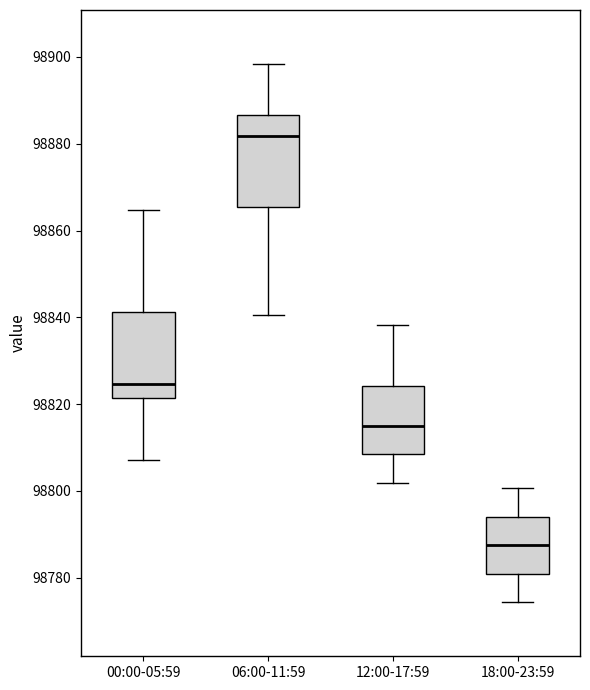

Reading left to right, read every box against the y-axis: the position of its median line, the range the box covers, and the ends of its whiskers. The values are not printed on the chart, so give them approximately, as read against the axis.

00:00-05:59: median 98824, box 98822 to 98842, whiskers 98808 to 98864
06:00-11:59: median 98882, box 98866 to 98886, whiskers 98840 to 98898
12:00-17:59: median 98816, box 98808 to 98824, whiskers 98802 to 98838
18:00-23:59: median 98788, box 98780 to 98794, whiskers 98774 to 98800